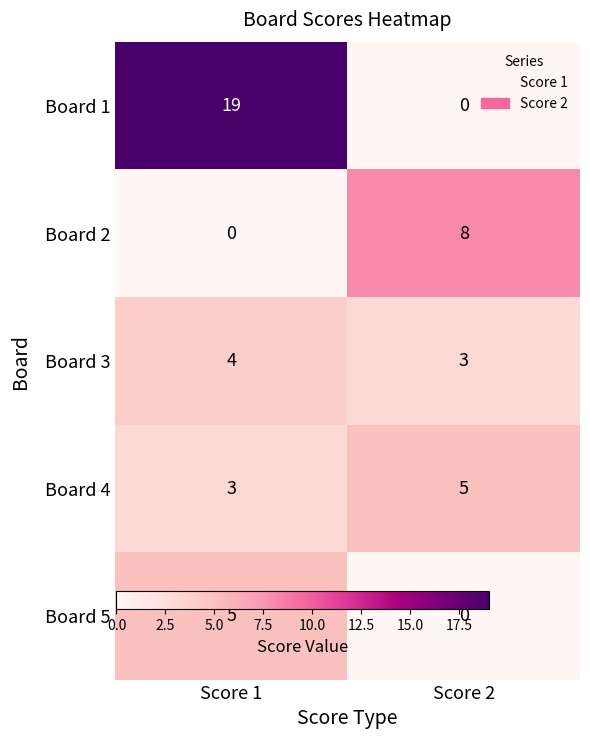

Reading left to right, list all the values displayed in this chart.

Board 1: 19	0
Board 2: 0	8
Board 3: 4	3
Board 4: 3	5
Board 5: 5	0